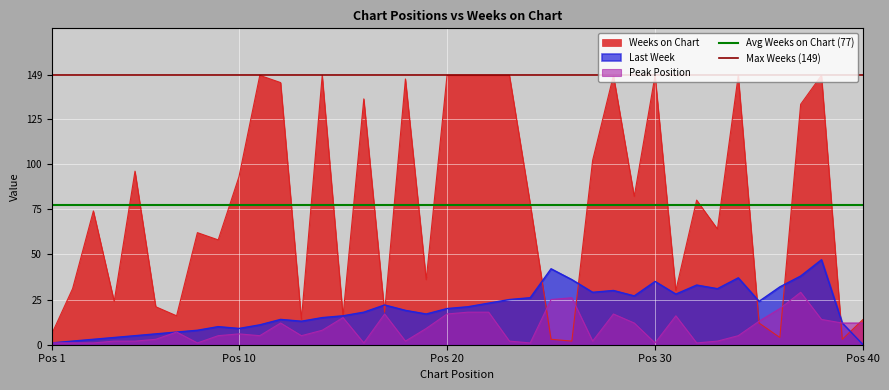

Which category has the lowest value in the Max Weeks (149) series?

Pos 1